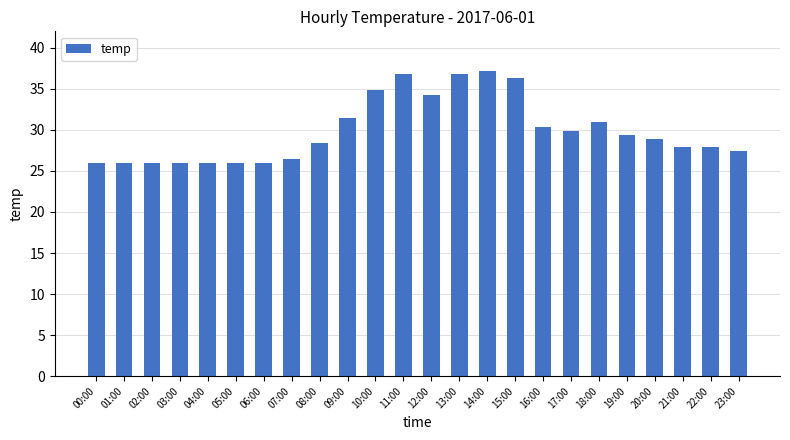

Count the number of data series in this chart.

1